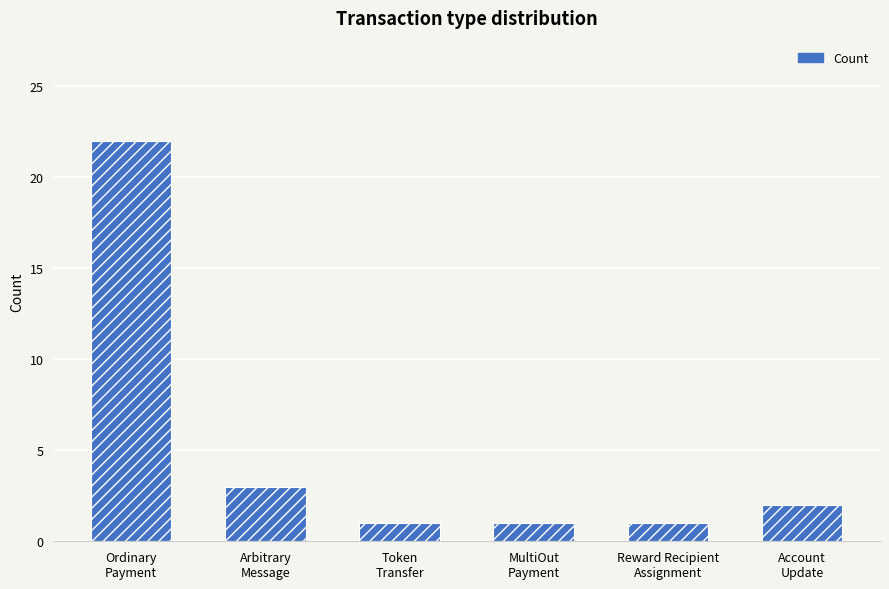

Are the bars horizontal?

No